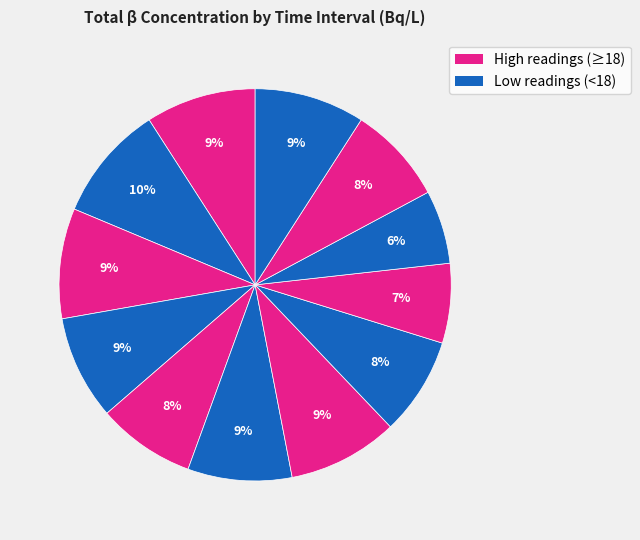

Count the number of slices in the pie.

12